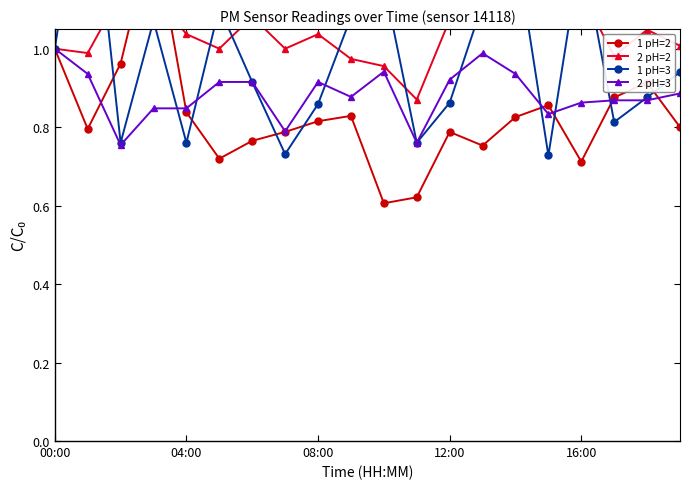

True or false: 2 pH=3 has more than 0 interior local peaks.

True